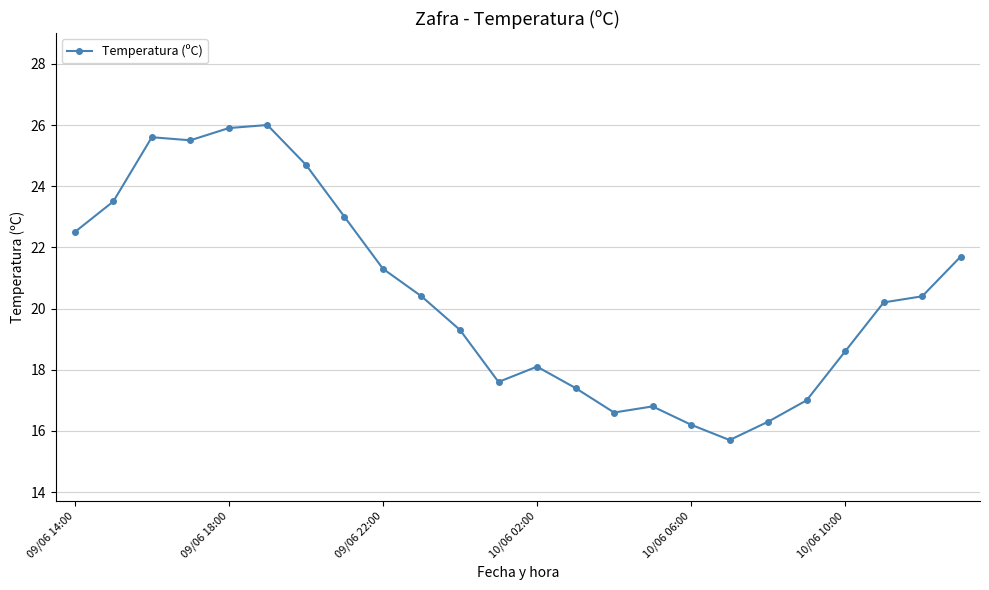

What is the value of the 11th point from the left?

19.3